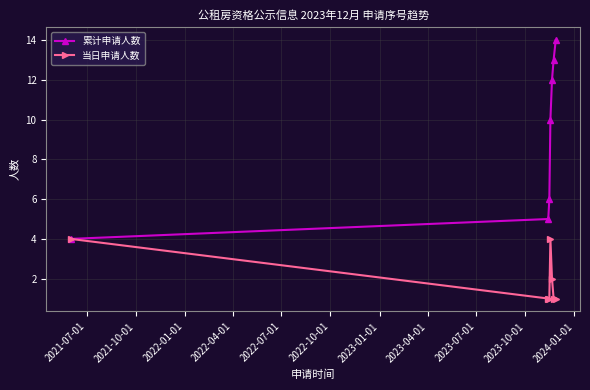

What is the difference between the maximum and minimum values in the 当日申请人数 series?

3